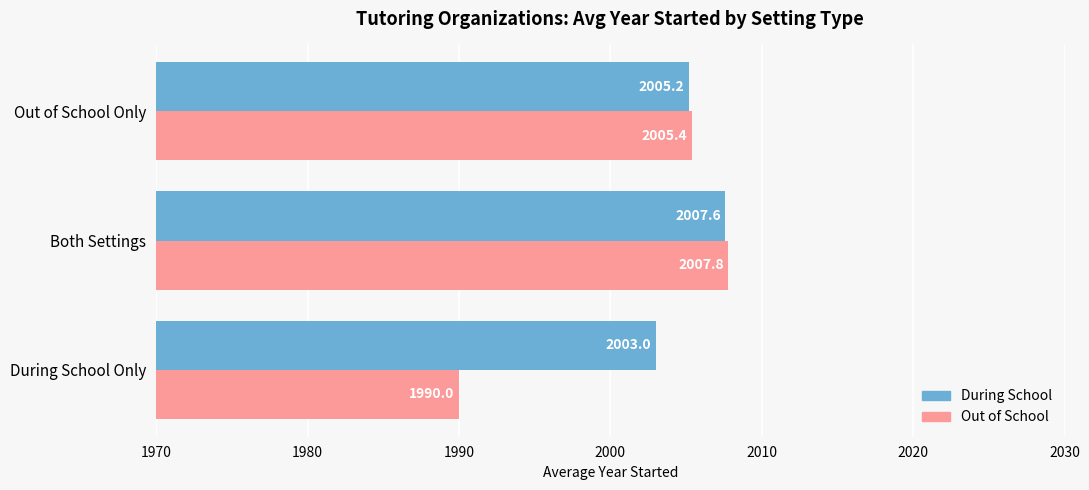

What value does the During School series have at Both Settings?

2007.6